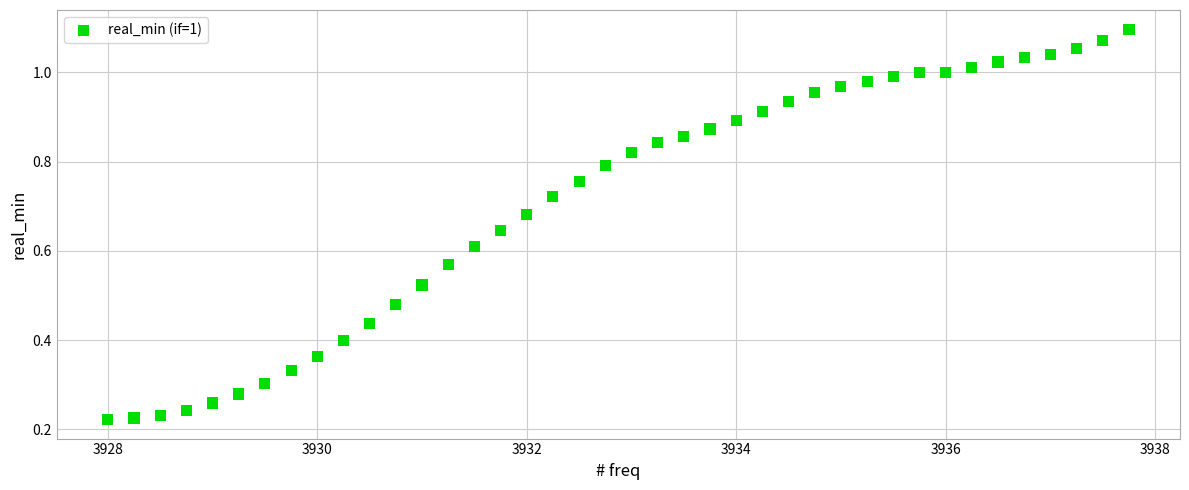

What is the range of X values (max minus min)?

9.8